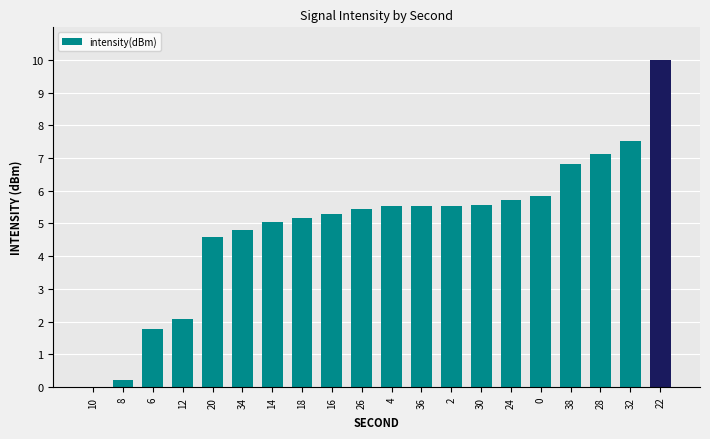

How many positive values are there?

19